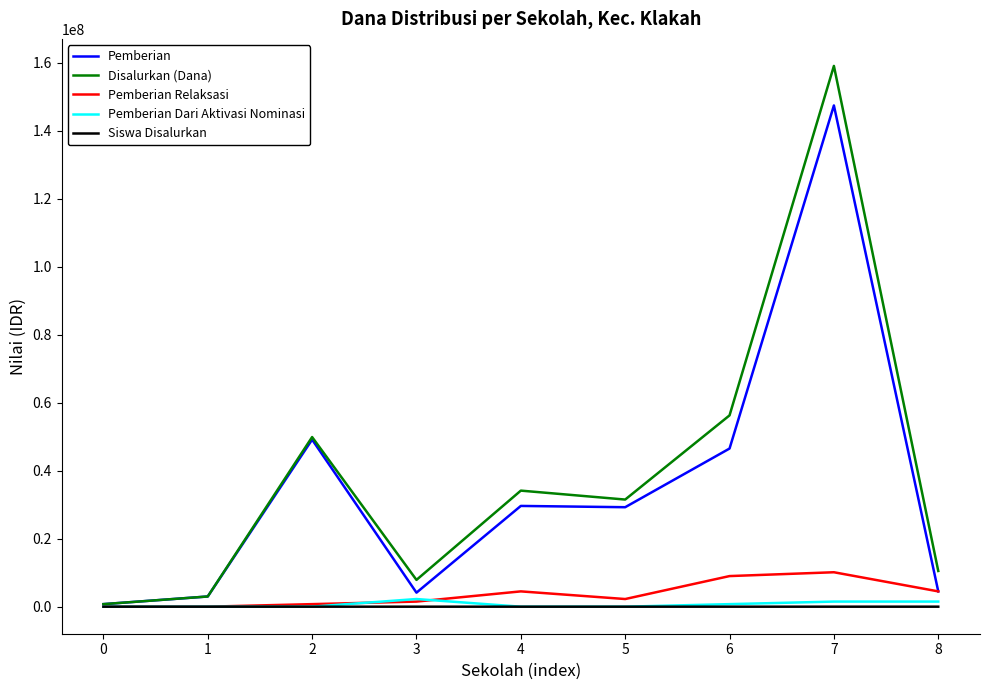

What is the difference between the maximum and second lowest values in the Siswa Disalurkan series?

247